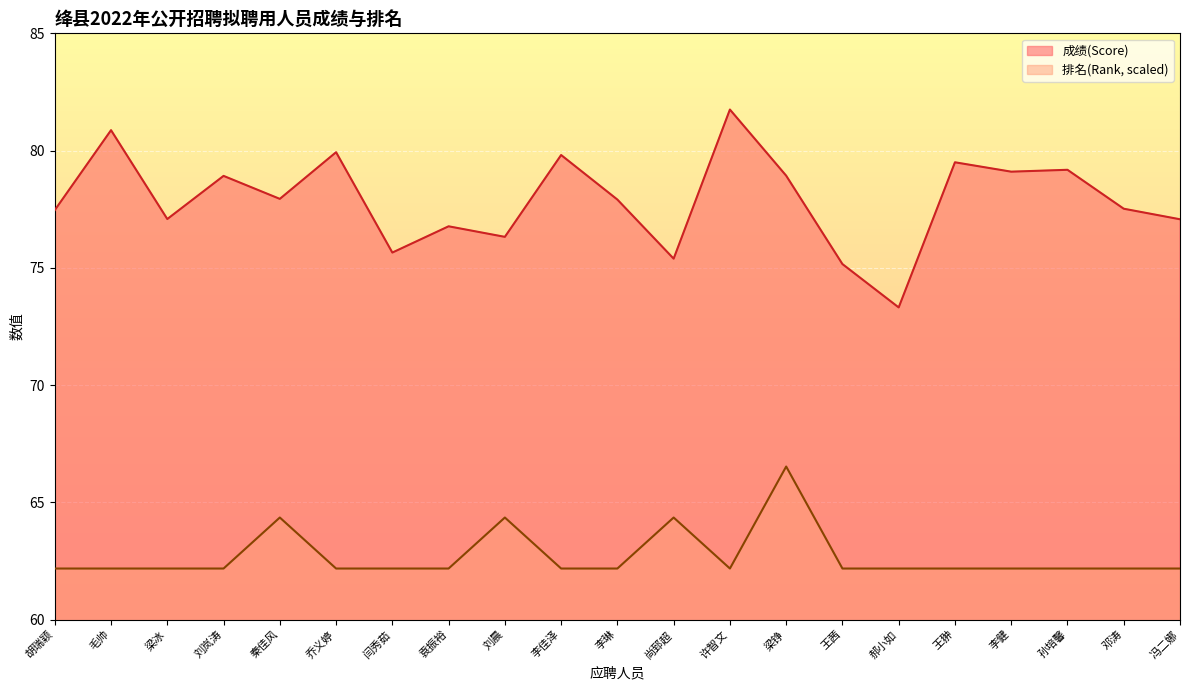

True or false: 排名(Rank) and 成绩(Score) cross at least once.

False